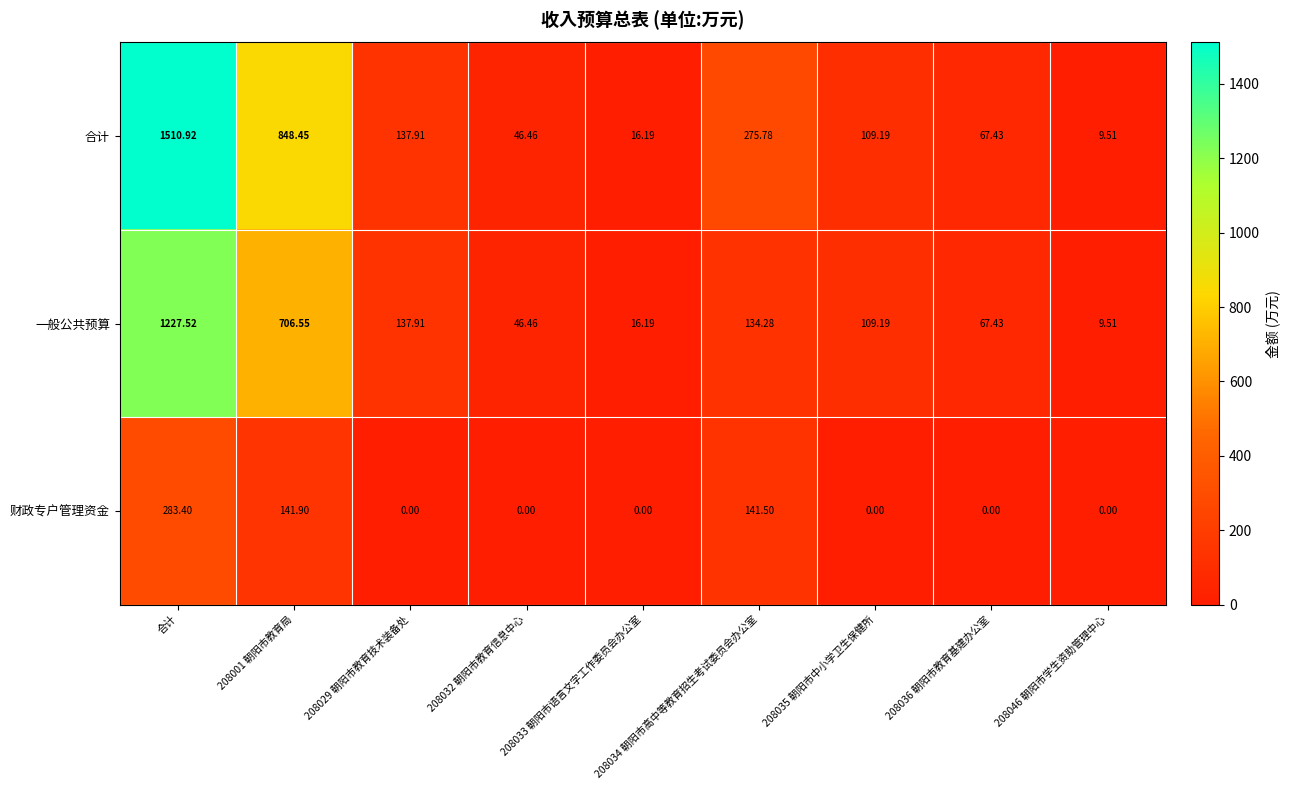

Where does the 一般公共预算 series first go above 109?

合计